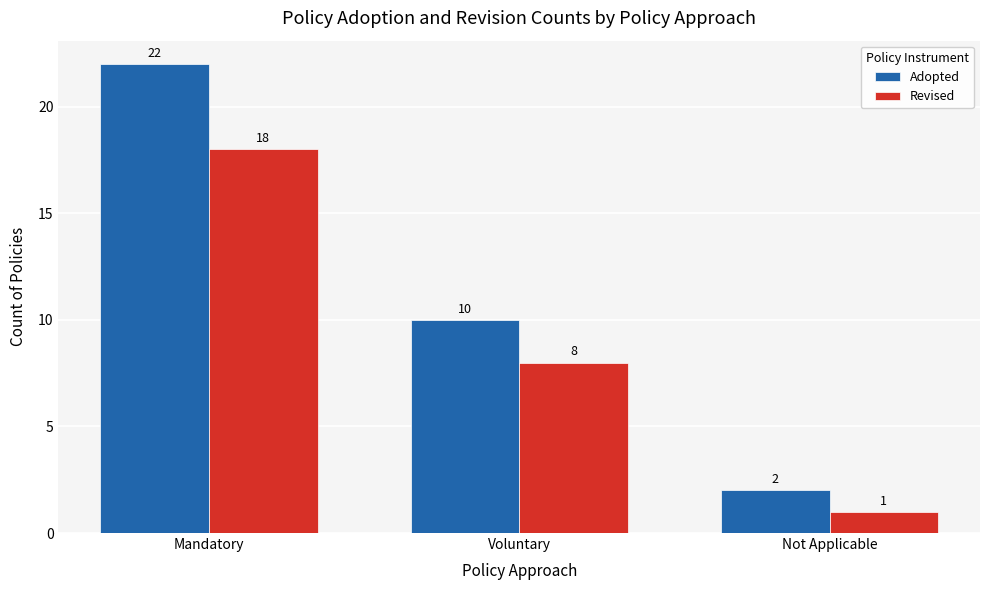

Rank the categories by Adopted value from highest to lowest.

Mandatory, Voluntary, Not Applicable